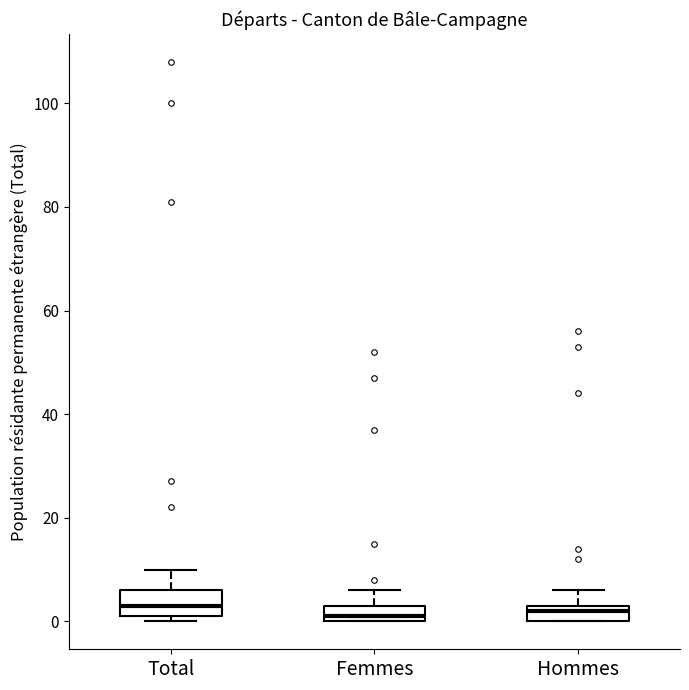

Reading left to right, transcribe this box plot: for each box, give where its median line is, the range the box spans, and where its two whiskers end, as read against the y-axis. The values are not printed on the chart, so give them approximately, as read against the axis.

Total: median 4, box 2 to 6, whiskers 0 to 10
Femmes: median 2, box 0 to 4, whiskers 0 to 6
Hommes: median 2, box 0 to 4, whiskers 0 to 6